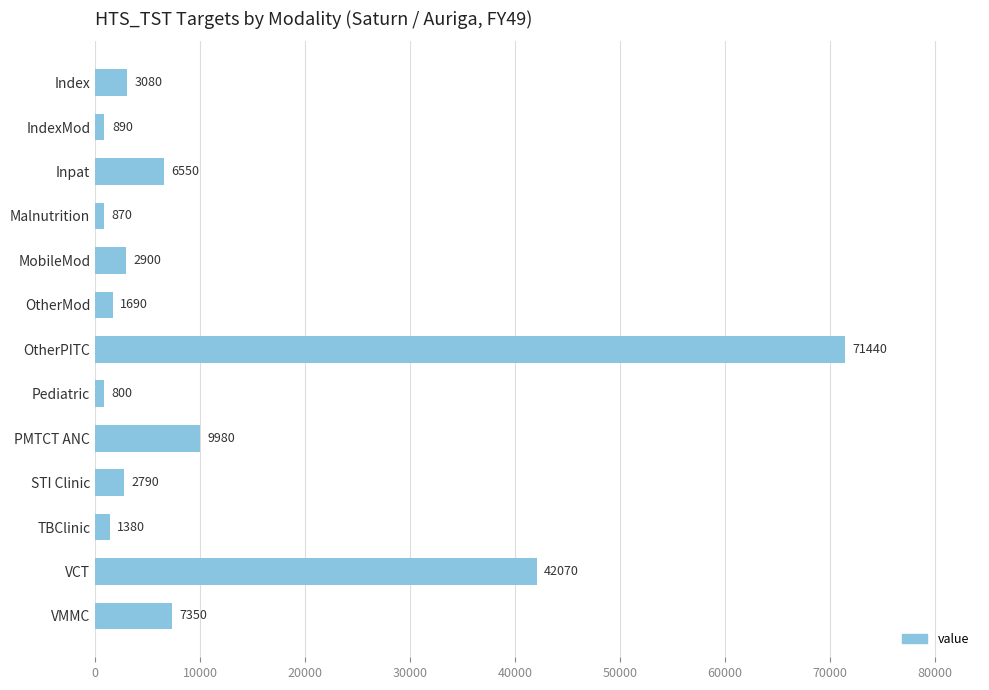

Which has a higher value, STI Clinic or Index?

Index